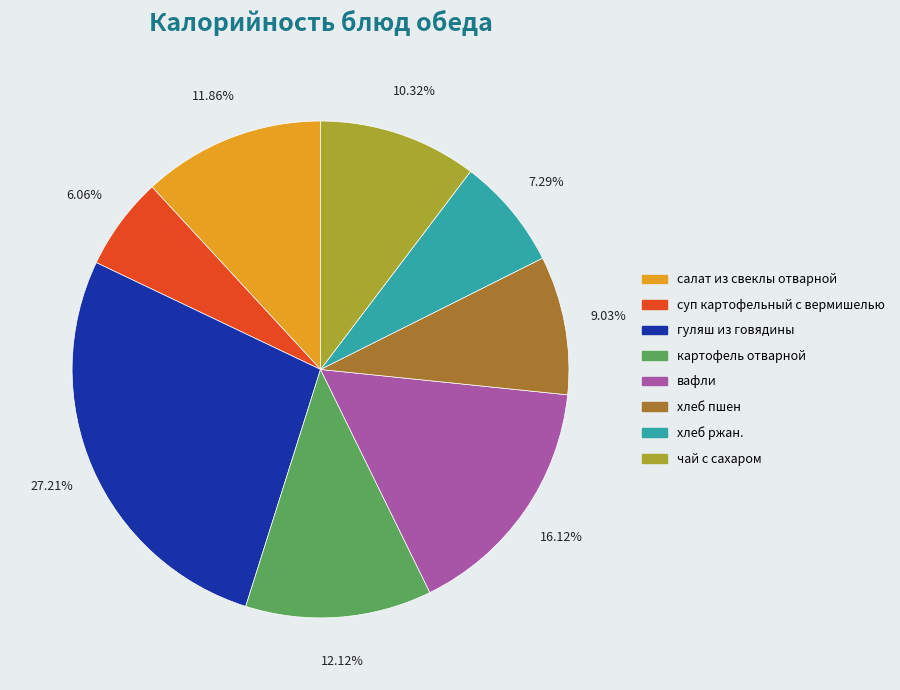

Between хлеб ржан. and гуляш из говядины, which is larger?

гуляш из говядины